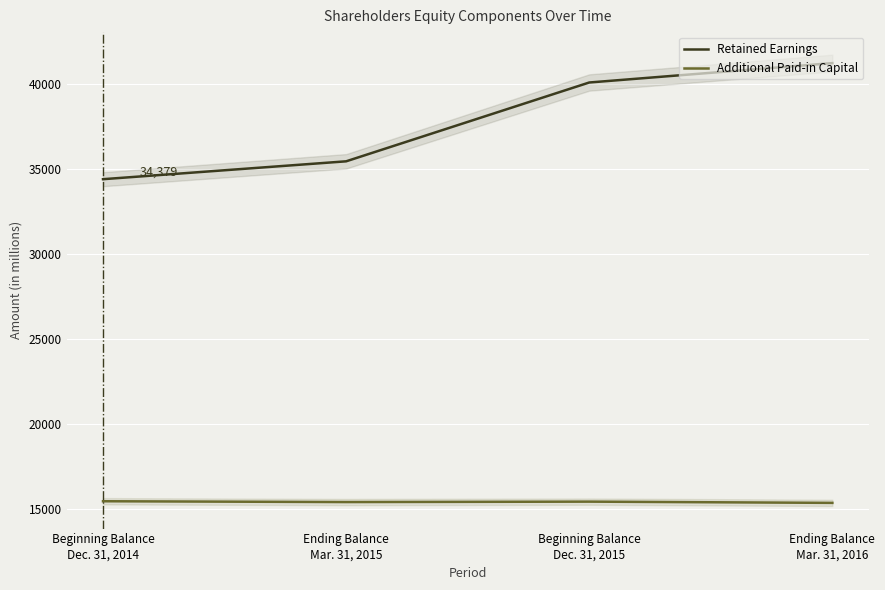

What is the average value of the Additional Paid-in Capital series?

15419